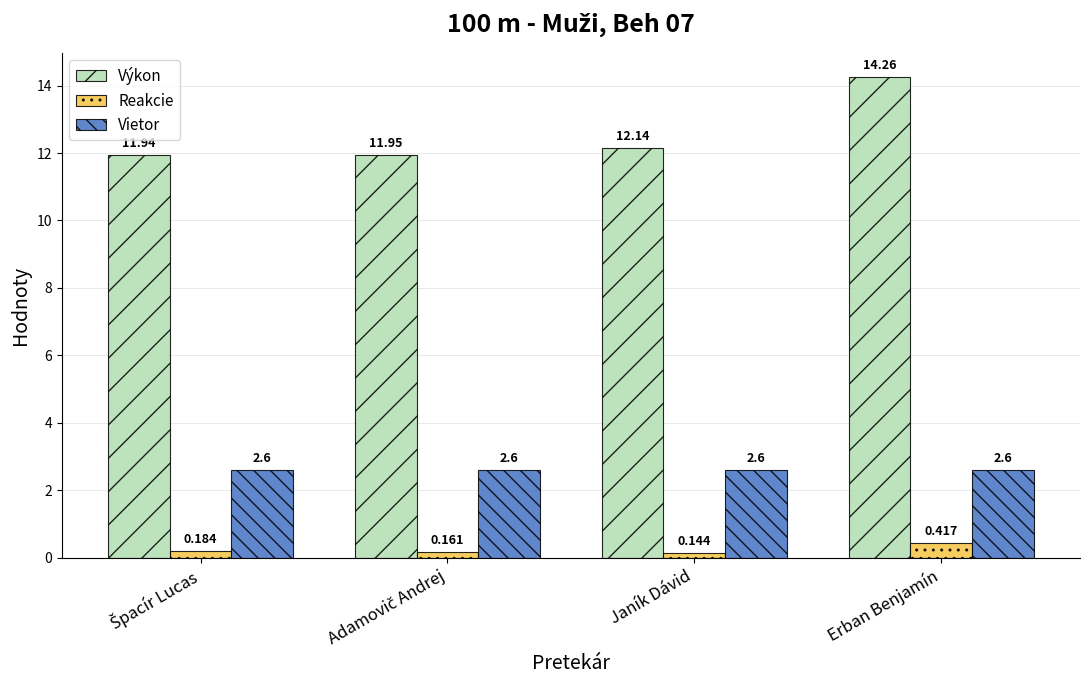

At which label is Reakcie closest to 0?

Janík Dávid